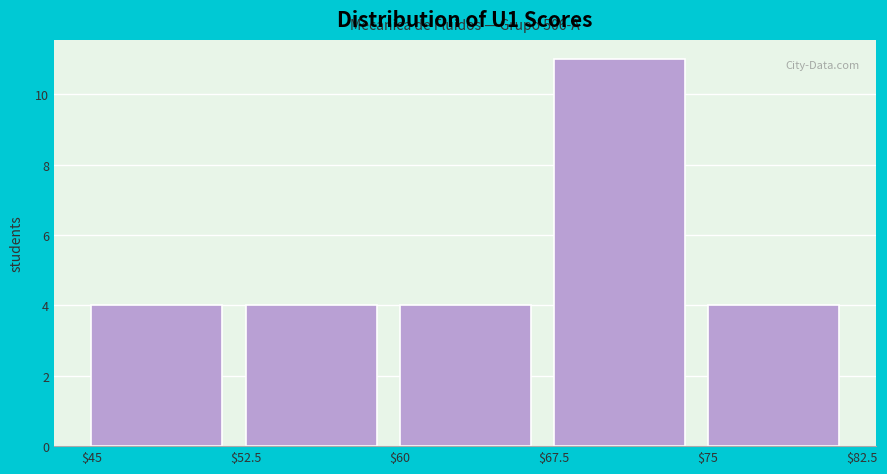

Which range on the x-axis has the tallest bar?

$67.5 to $75